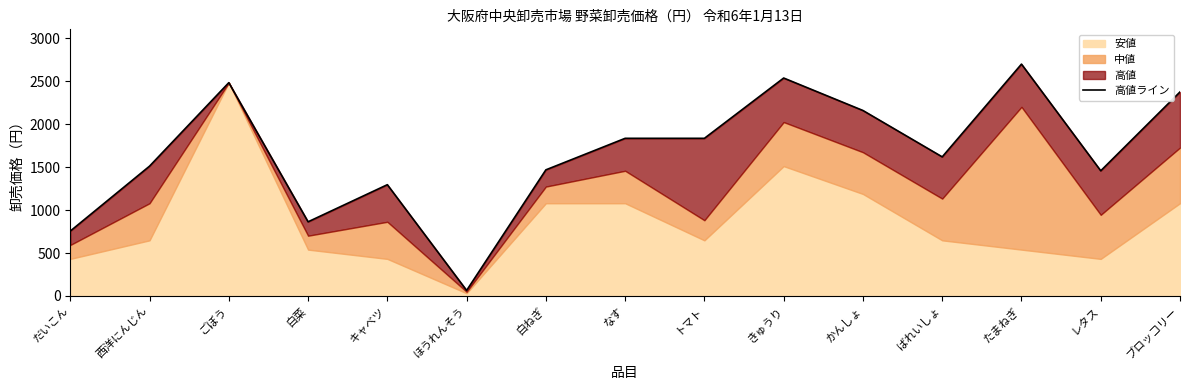

Does the chart display data point markers on the line(s)?

No